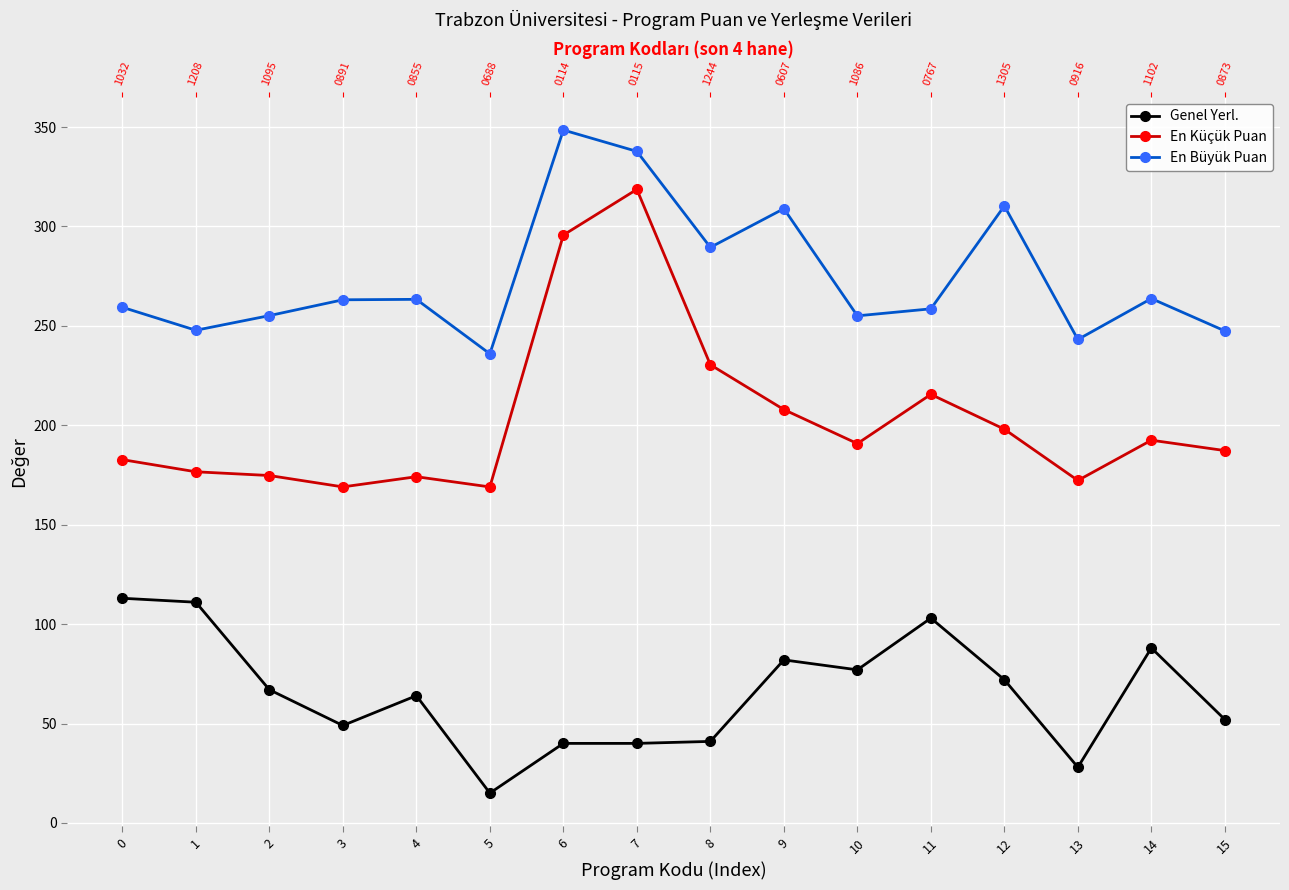

At 2, list the series in order from smallest to largest.

Genel Yerl., En Küçük Puan, En Büyük Puan